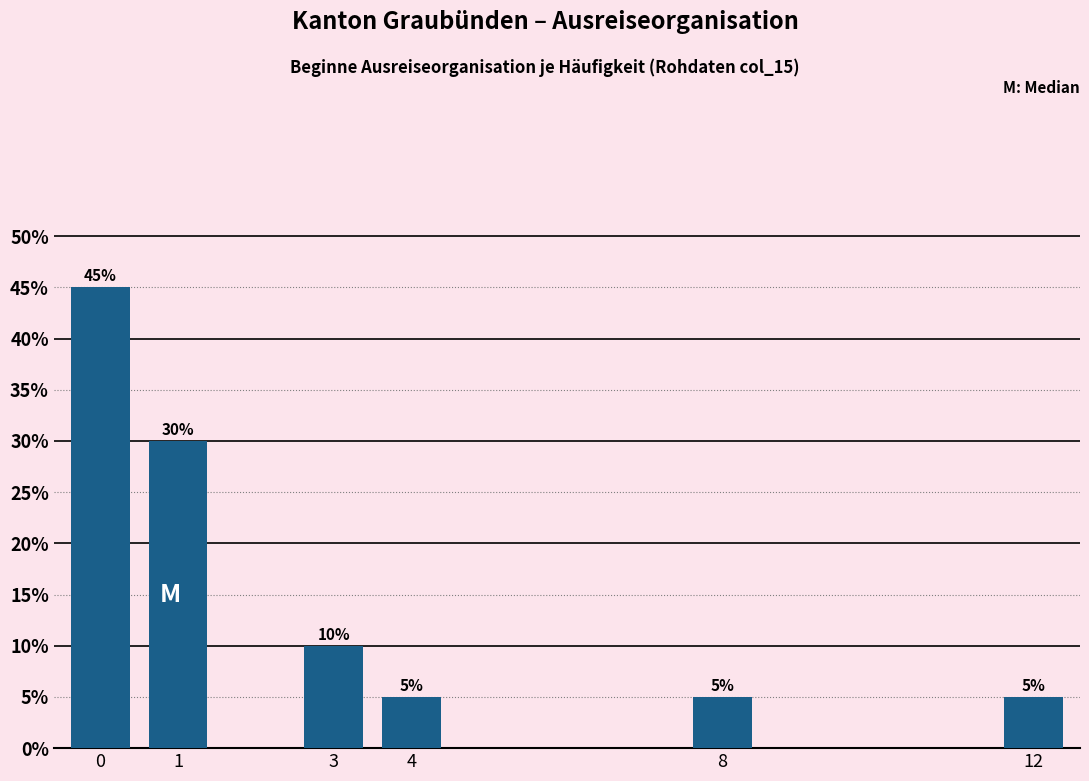

Reading right to left, list all the values displayed in this chart.

12=5	8=5	4=5	3=10	1=30	0=45